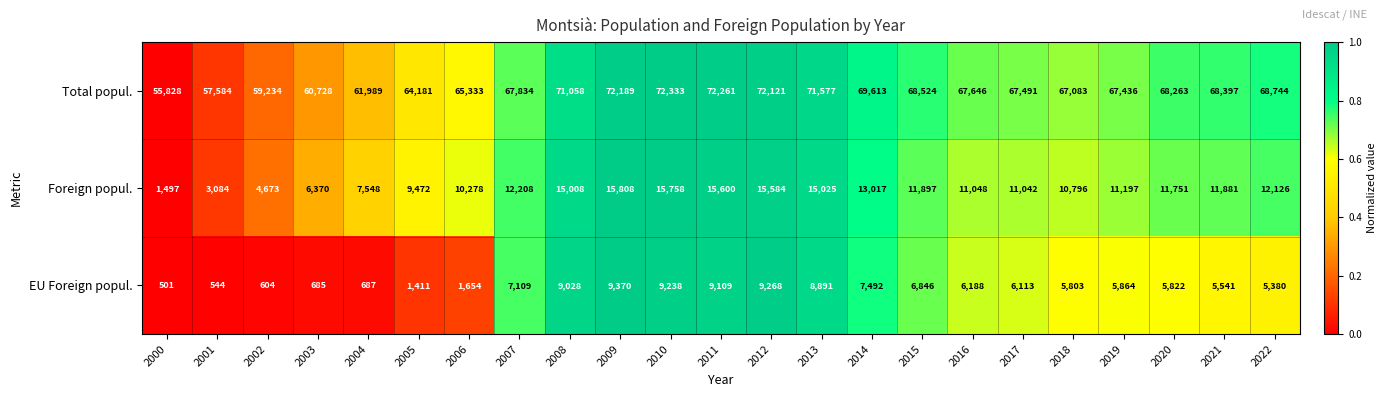

What is the sum of all EU Foreign popul. values?

123148